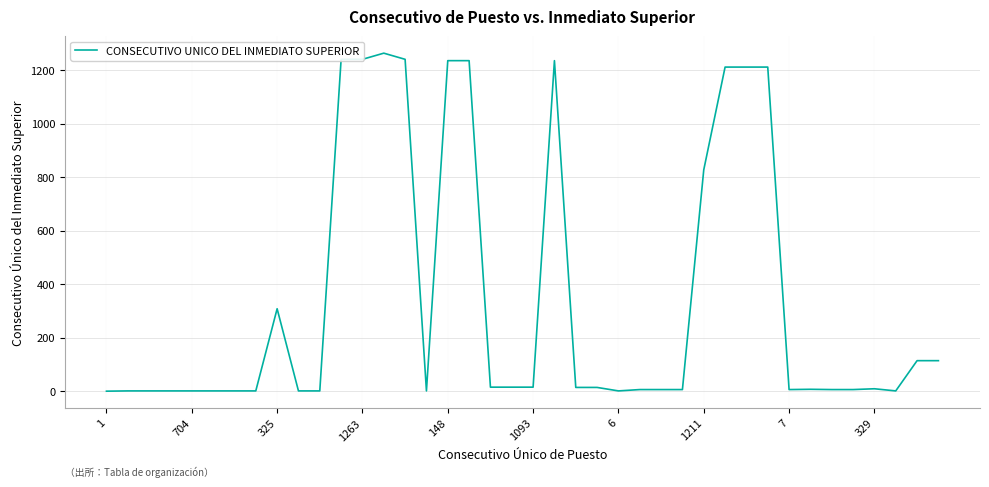

What is the difference between the maximum and minimum values?

1263